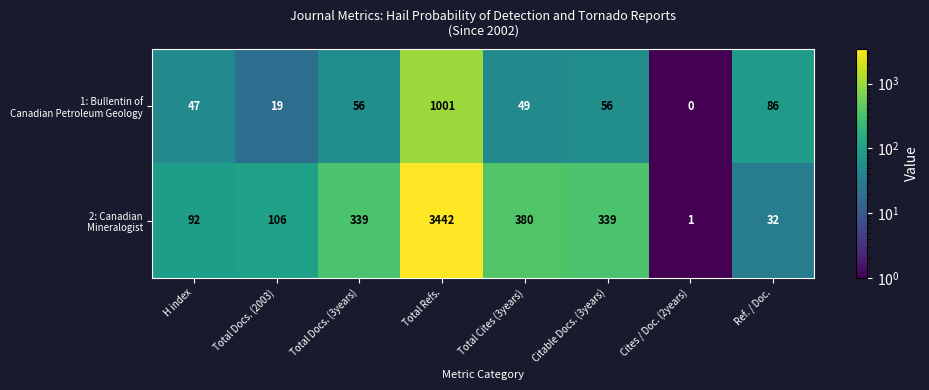

Count the number of data series in this chart.

2